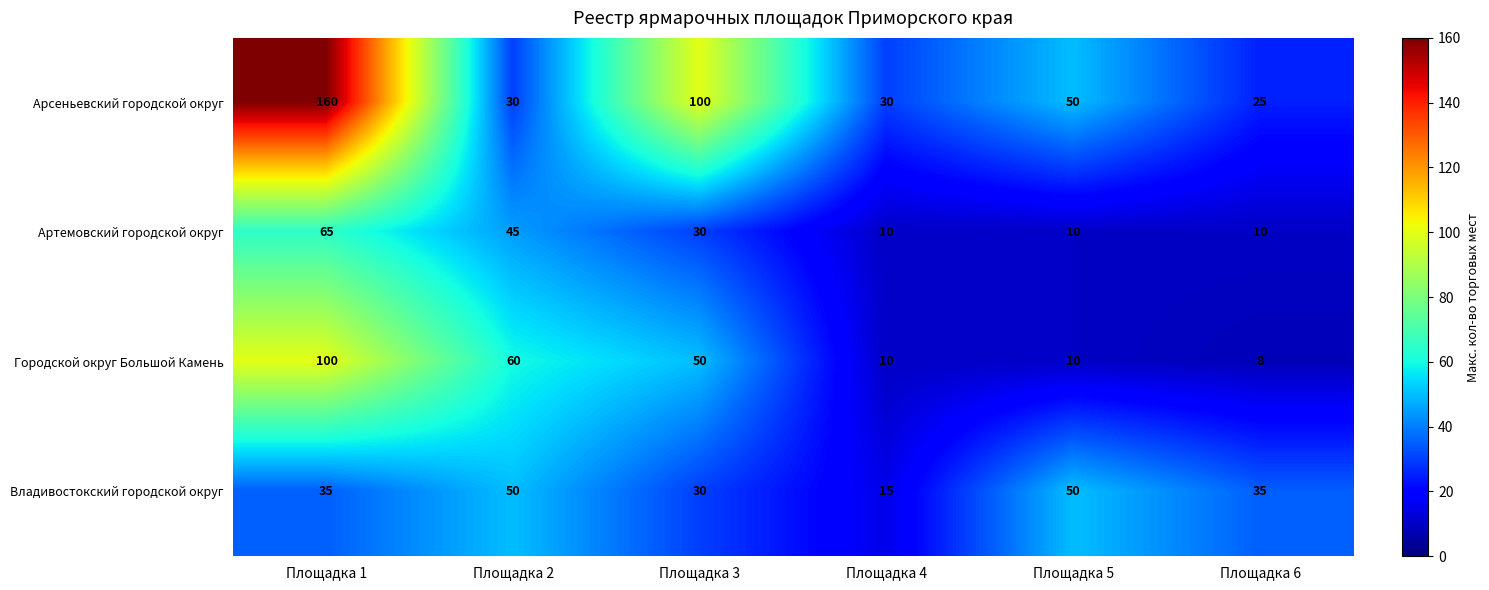

The Владивостокский городской округ series shows 50 at Площадка 5. True or false?

True